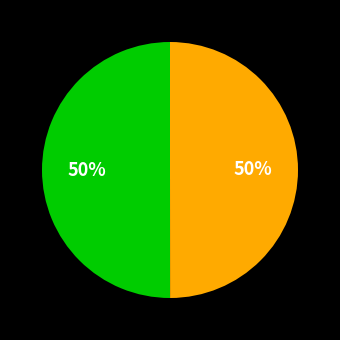

Count the number of slices in the pie.

2